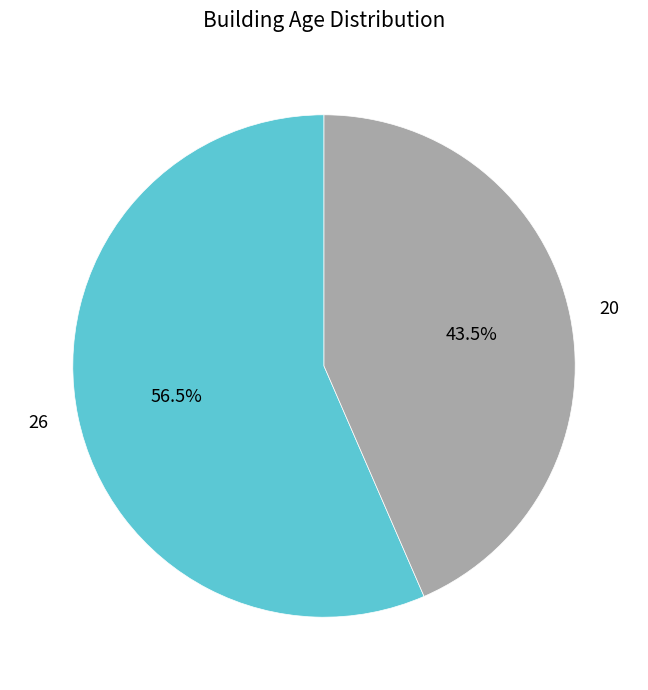

Rank the categories by value from lowest to highest.

20, 26